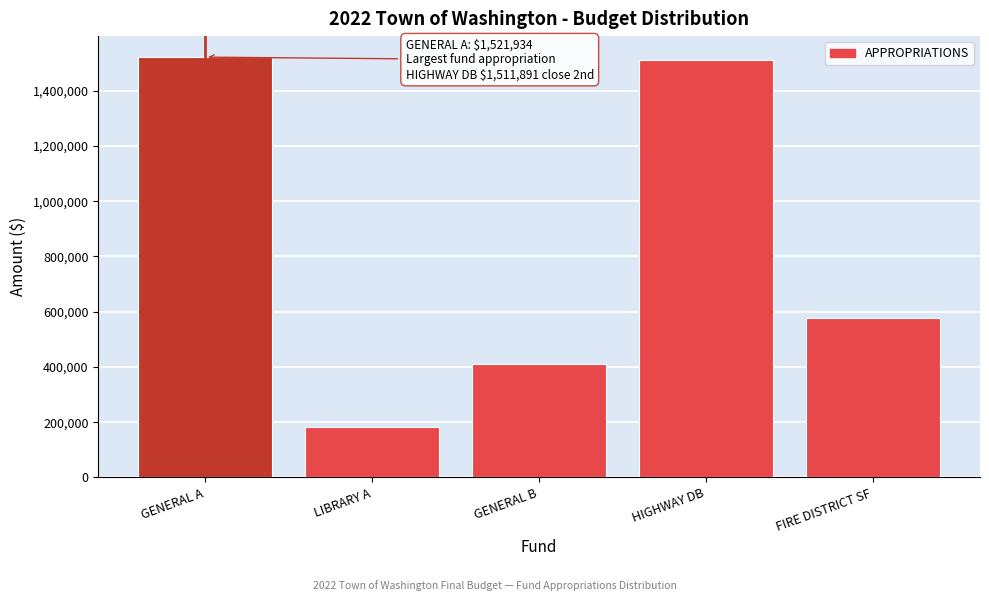

Reading left to right, extract all data points from this chart.

GENERAL A=1521934	LIBRARY A=184000	GENERAL B=411517	HIGHWAY DB=1511891	FIRE DISTRICT SF=577833